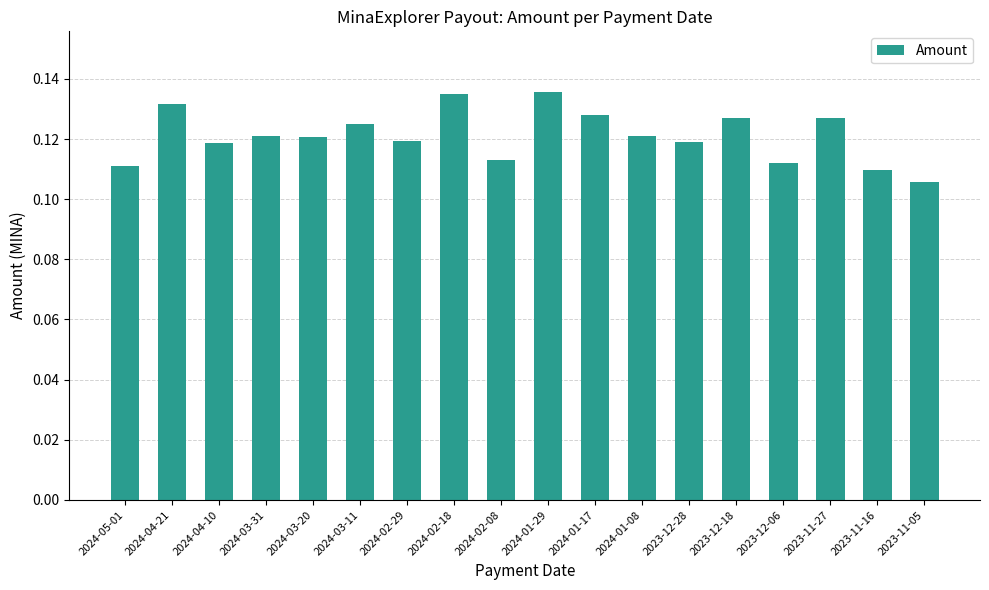

What position from the right is 2024-03-31?

15